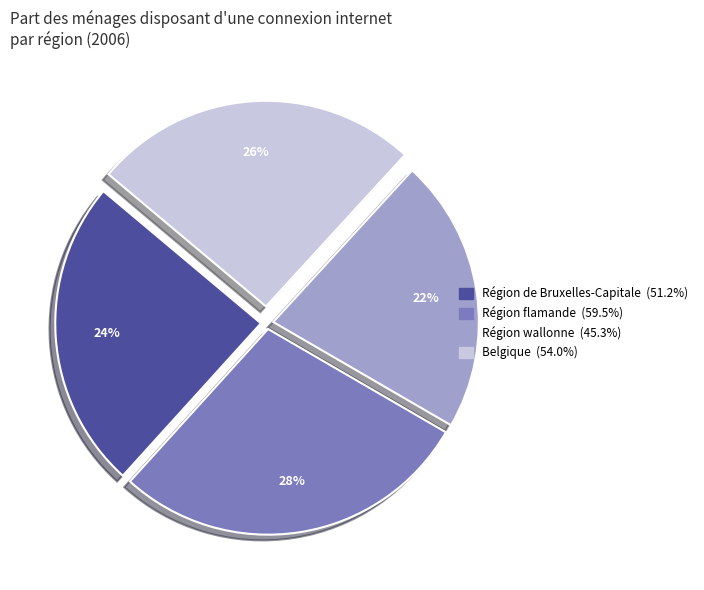

Between Belgique and Région flamande, which is larger?

Région flamande